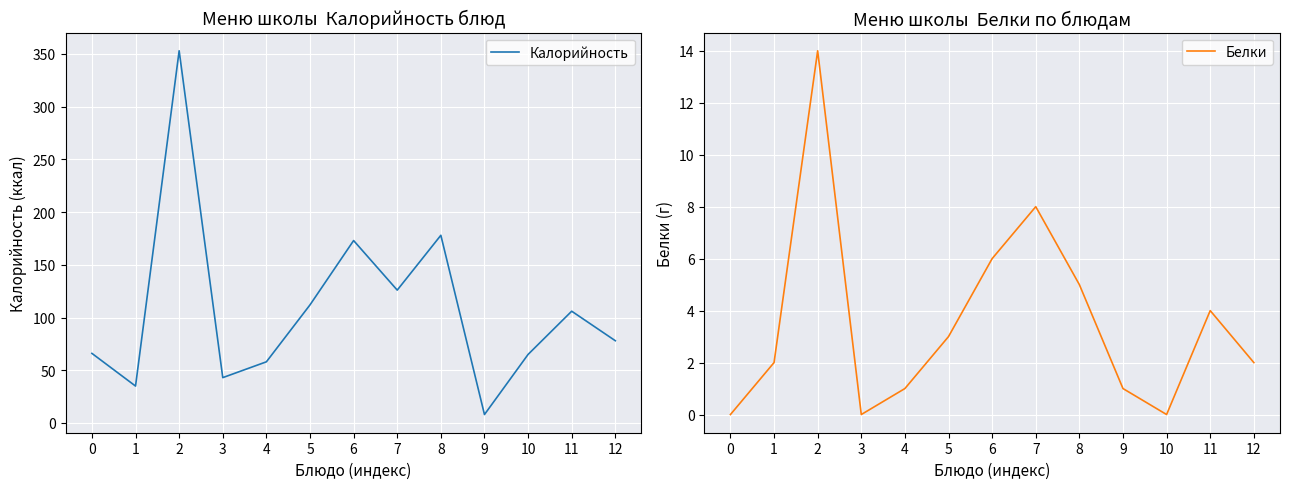

Rank the series by their average value, from highest to lowest.

Калорийность, Белки